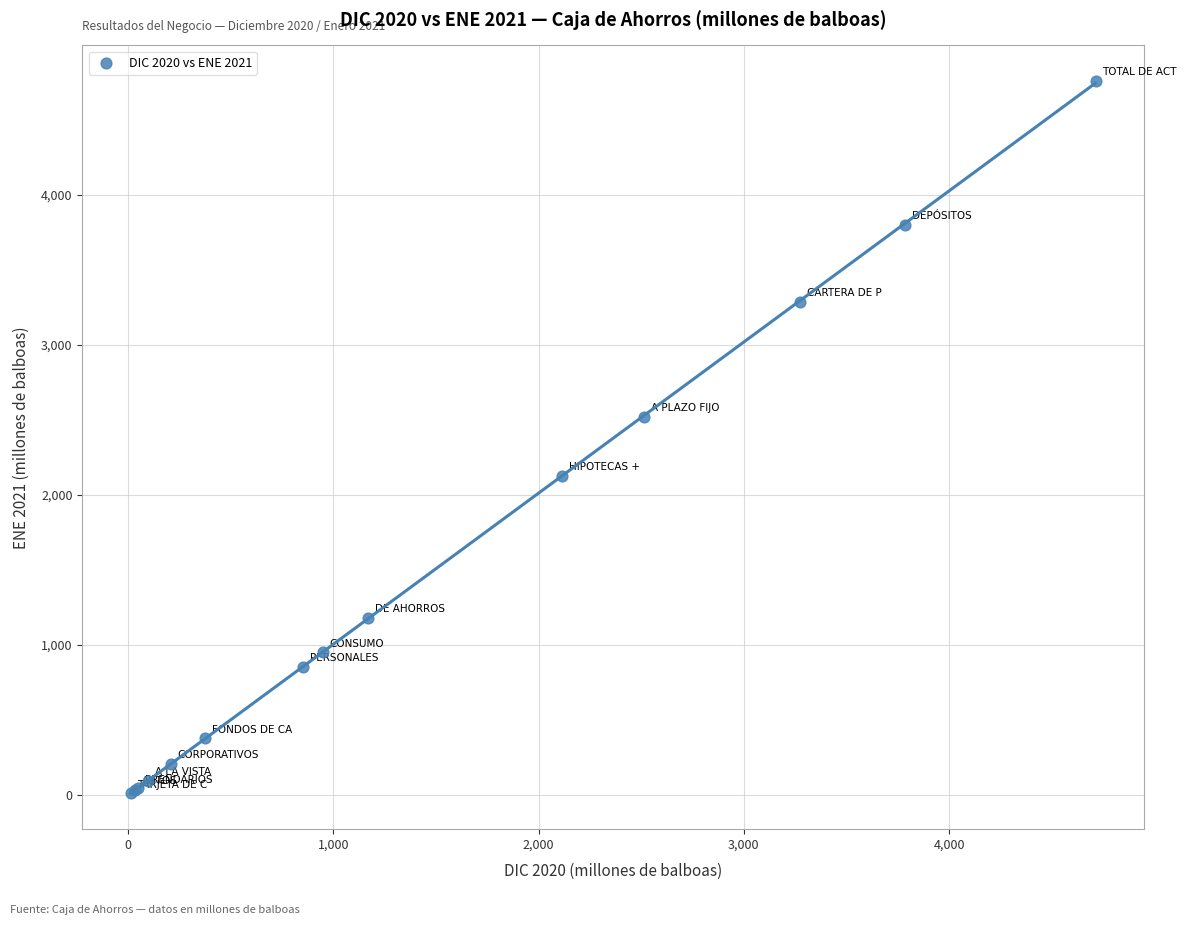

What Y value in the scatter plot is closest to 2385?

2522.5